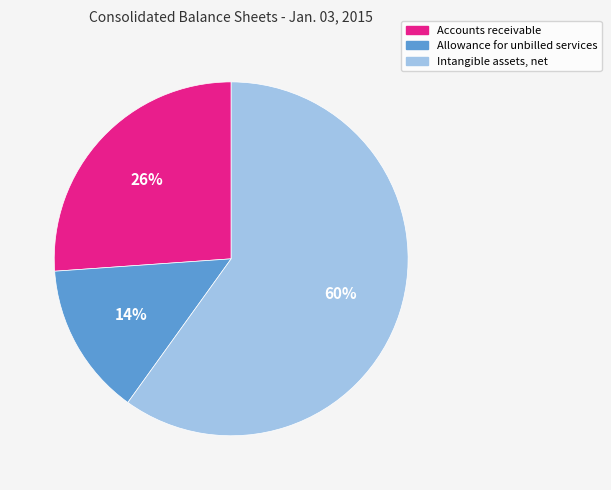

What percentage is the Accounts receivable slice, to the nearest percent?

26%